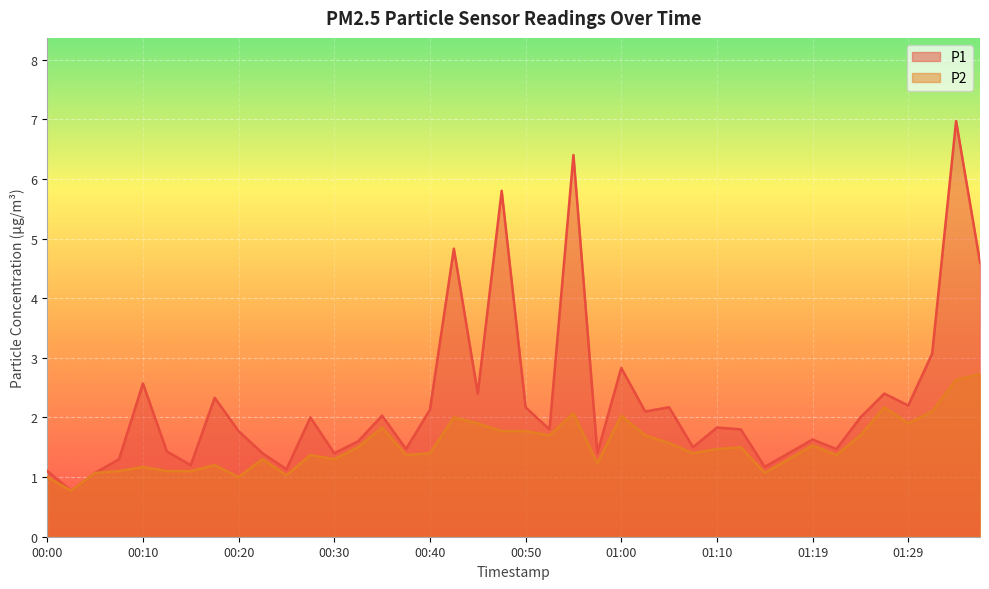

What is the label of the 39th point from the left?

01:34